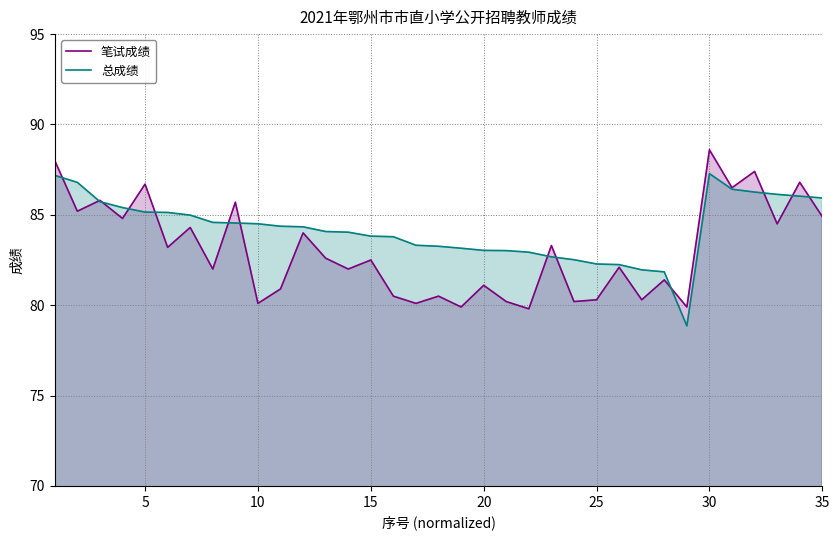

After their last crossing, which series has the higher values: 笔试成绩 or 总成绩?

总成绩